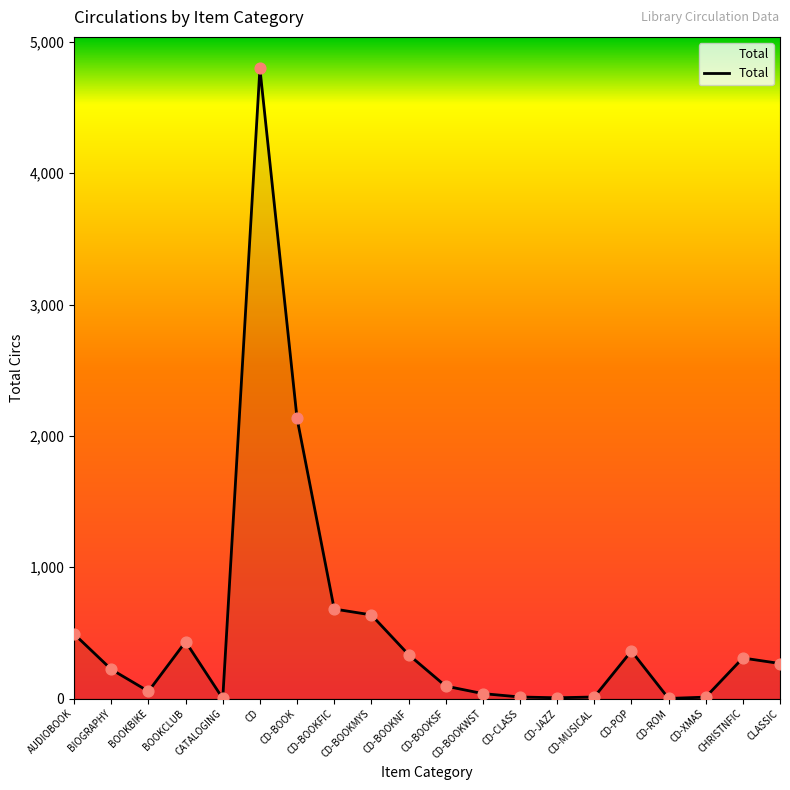

What is the change in value from BOOKBIKE to CD-POP?

+307